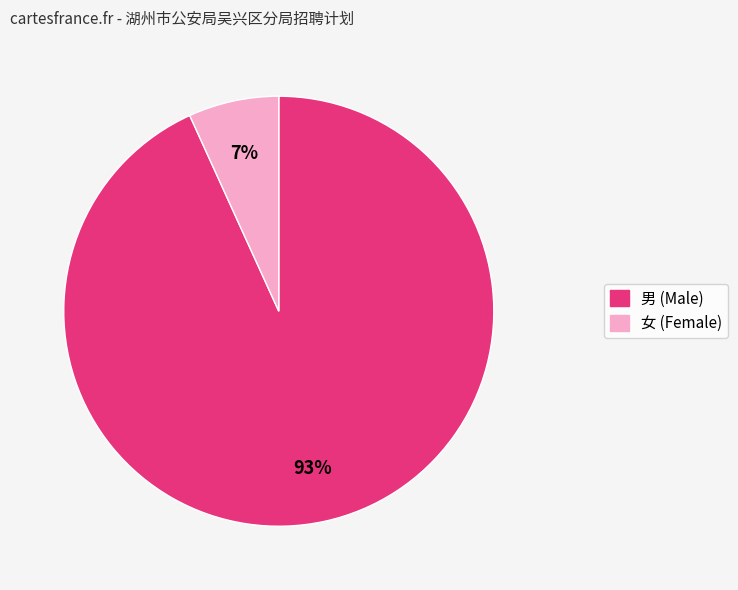

Is there any slice that represents more than half of the pie?

Yes